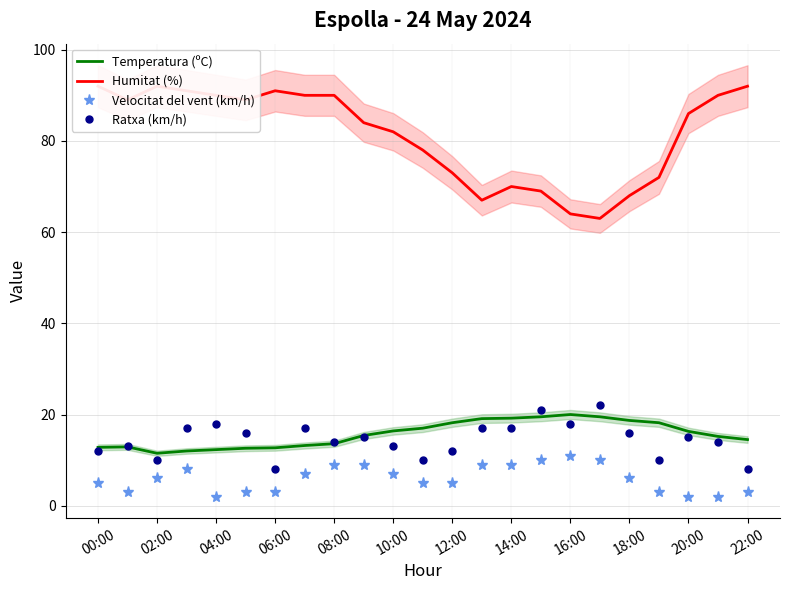

What are all the series names shown in the legend?

Temperatura (ºC), Humitat (%), Velocitat del vent (km/h), Ratxa (km/h)